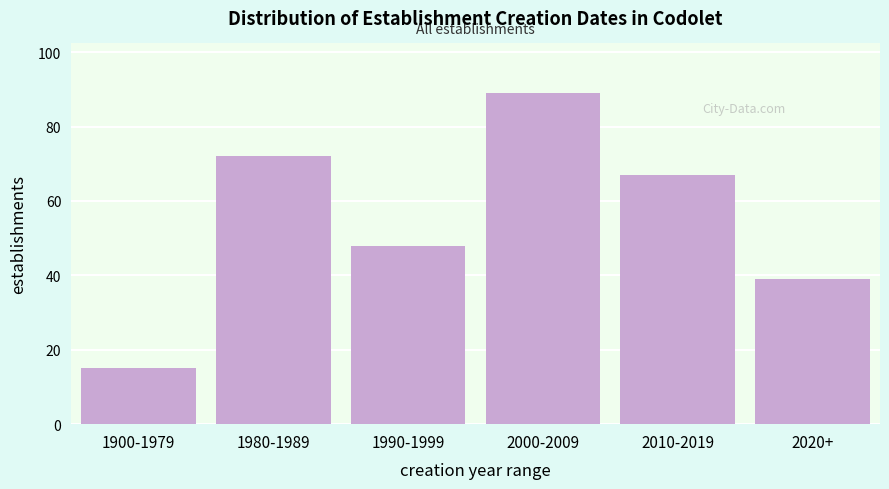

Reading left to right, list all the values displayed in this chart.

15	72	48	89	67	39